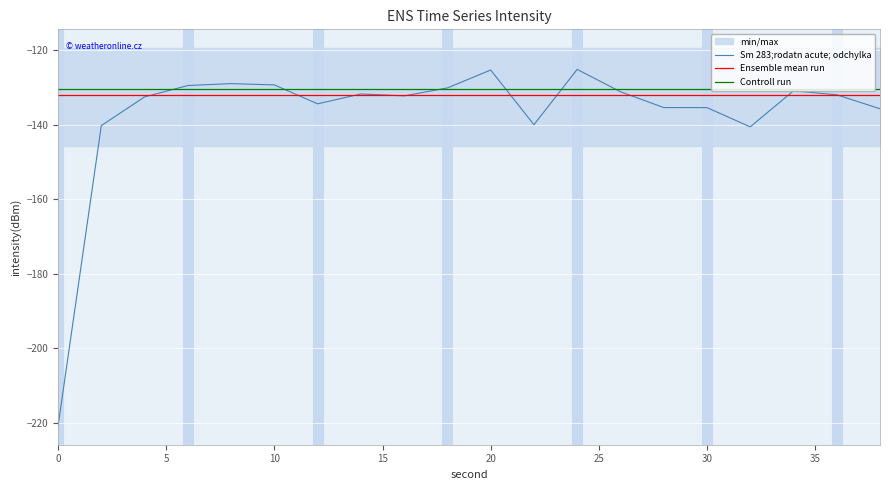

What is the value of the Controll run point at the 10th from the left?

-130.4